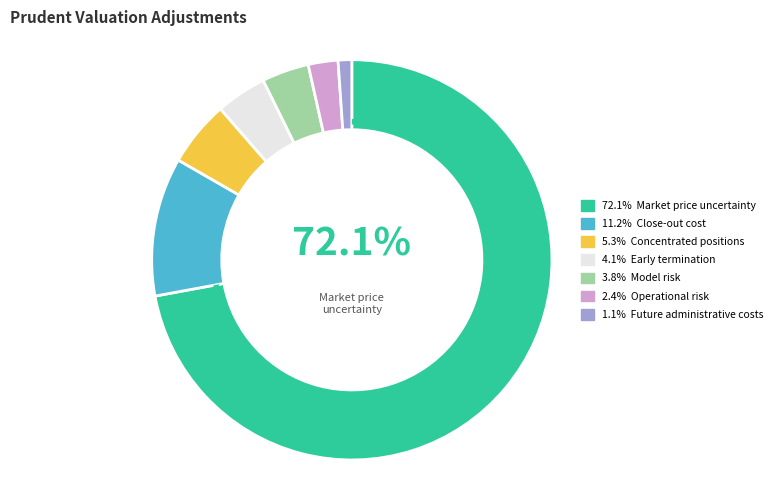

Is there a majority slice in this chart?

Yes